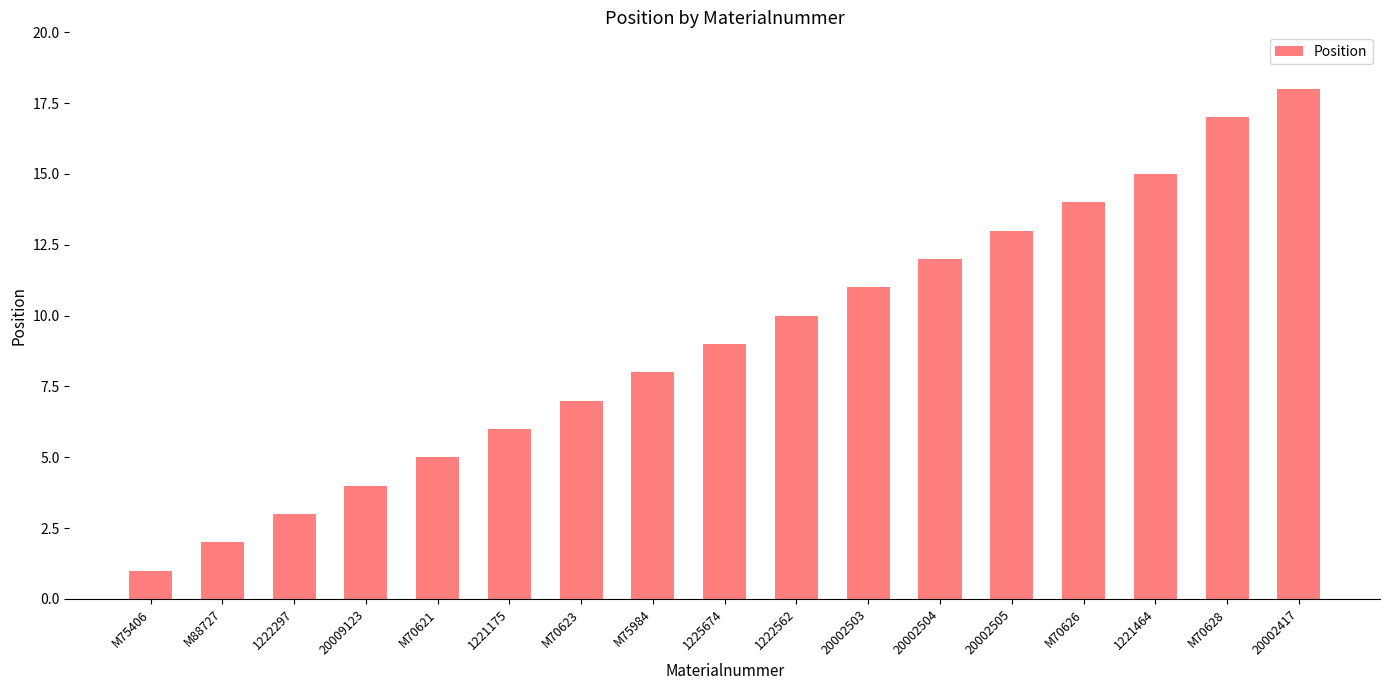

What is the ratio of the value at 20009123 to the value at 20002503?

0.4